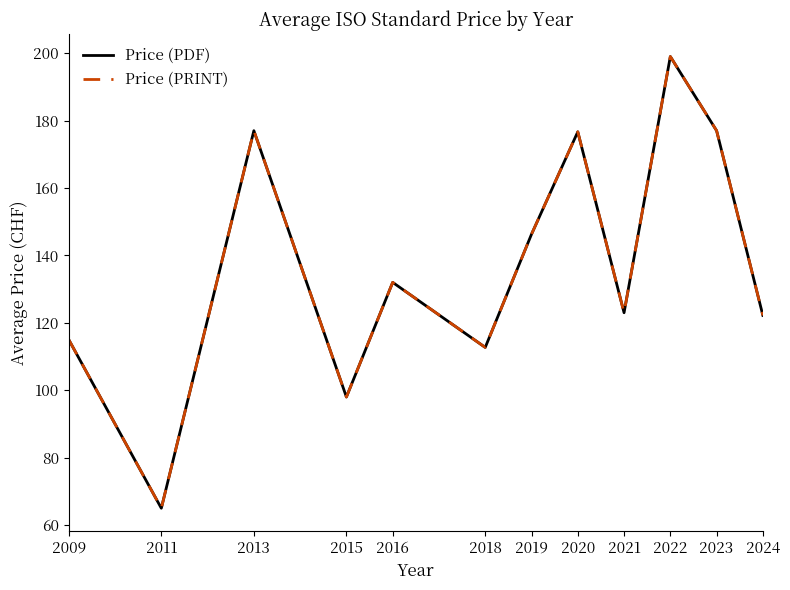

At how many categories does at least one series exceed 170?

4